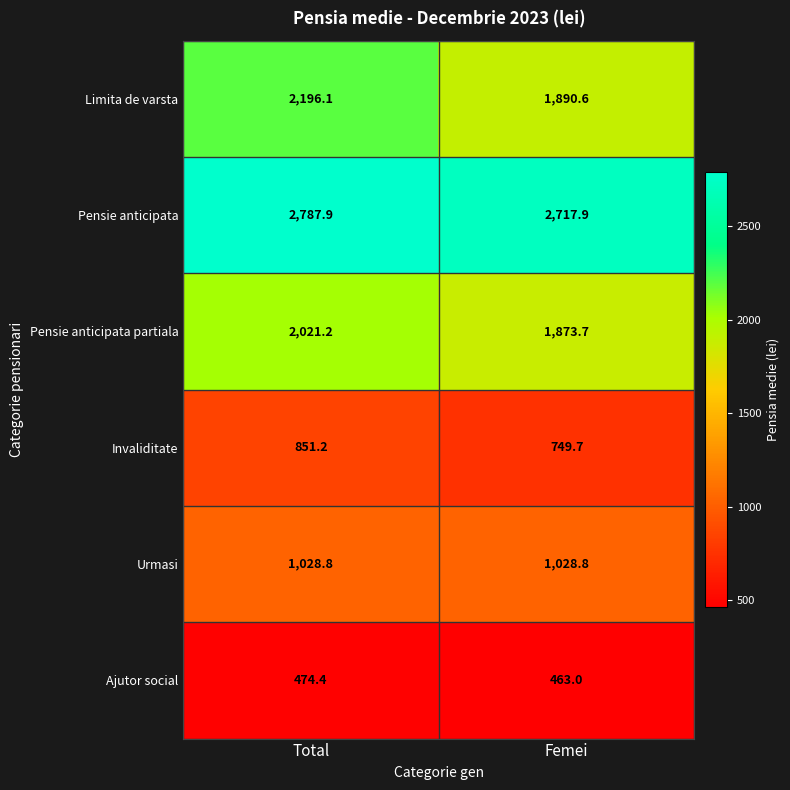

List the series in order of their peak value, lowest first.

Ajutor social, Invaliditate, Urmasi, Pensie anticipata partiala, Limita de varsta, Pensie anticipata